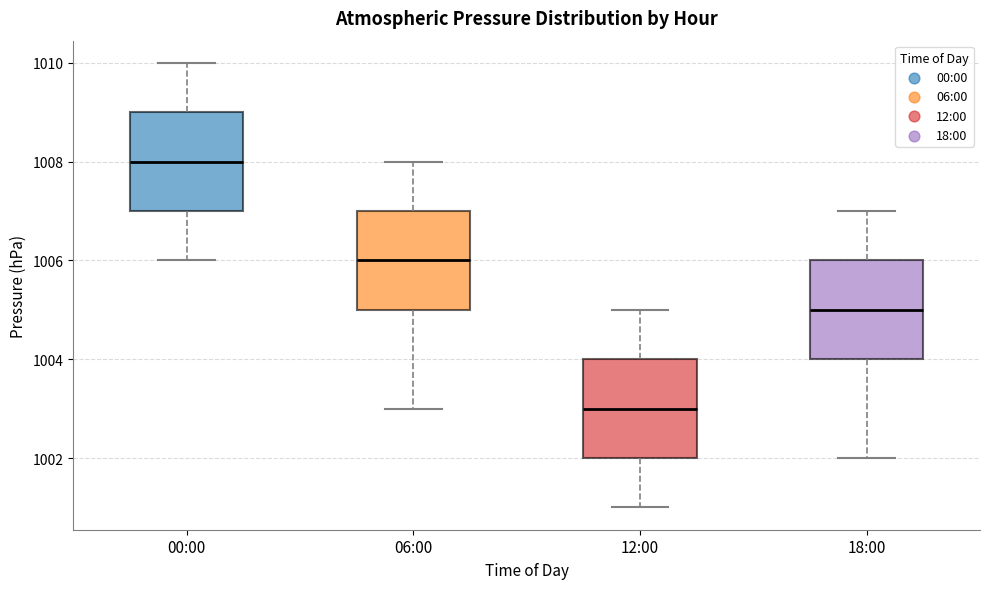

Reading left to right, transcribe this box plot: for each box, give where its median line is, the range the box spans, and where its two whiskers end, as read against the y-axis. The values are not printed on the chart, so give them approximately, as read against the axis.

00:00: median 1008, box 1007 to 1009, whiskers 1006 to 1010
06:00: median 1006, box 1005 to 1007, whiskers 1003 to 1008
12:00: median 1003, box 1002 to 1004, whiskers 1001 to 1005
18:00: median 1005, box 1004 to 1006, whiskers 1002 to 1007